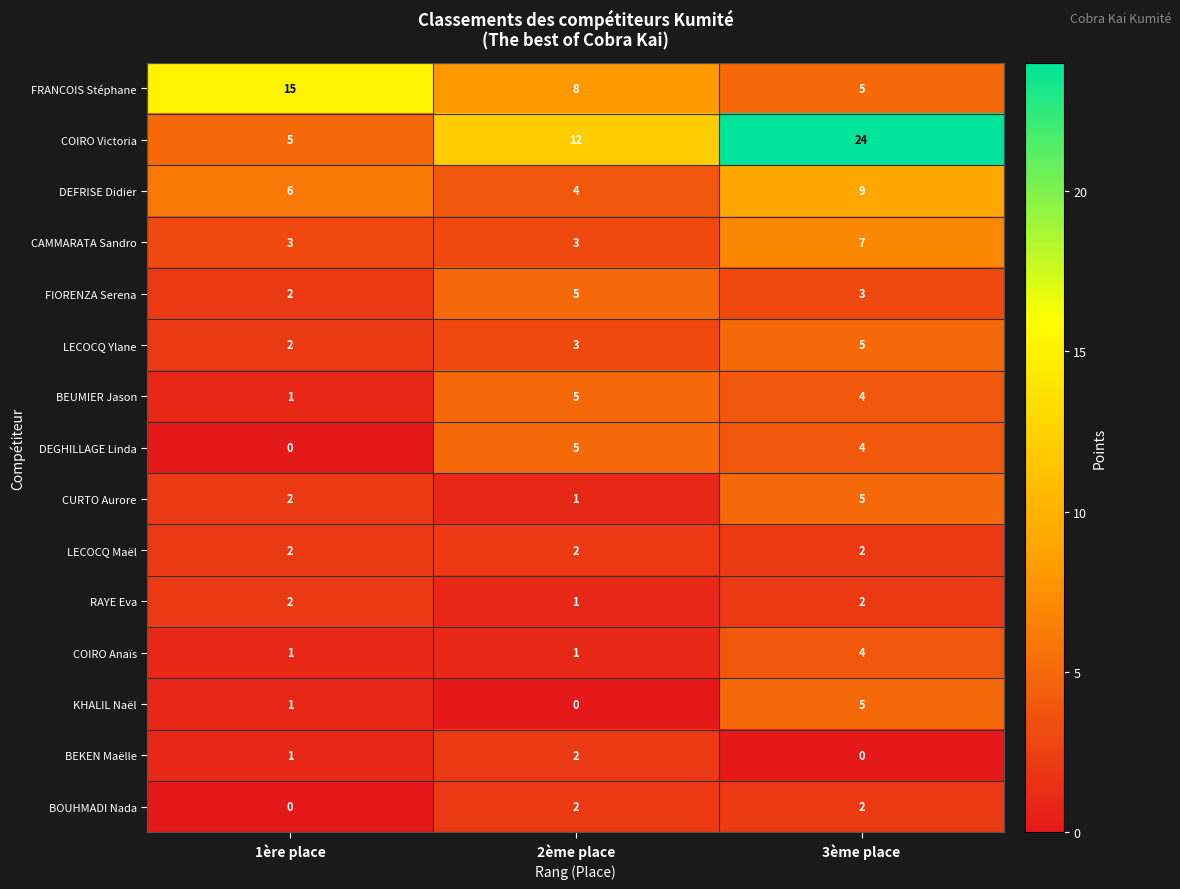

Which category has the lowest value in the CURTO Aurore series?

2ème place